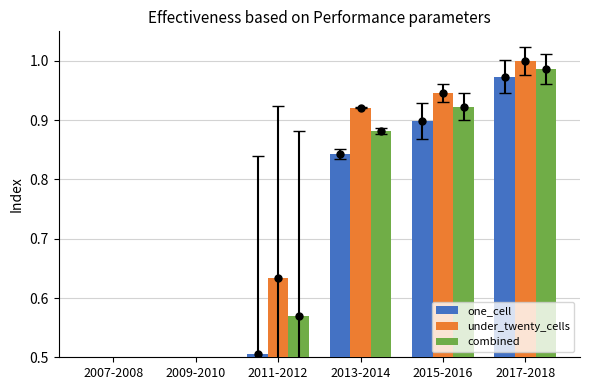

Which series has the largest range (max minus min)?

under_twenty_cells